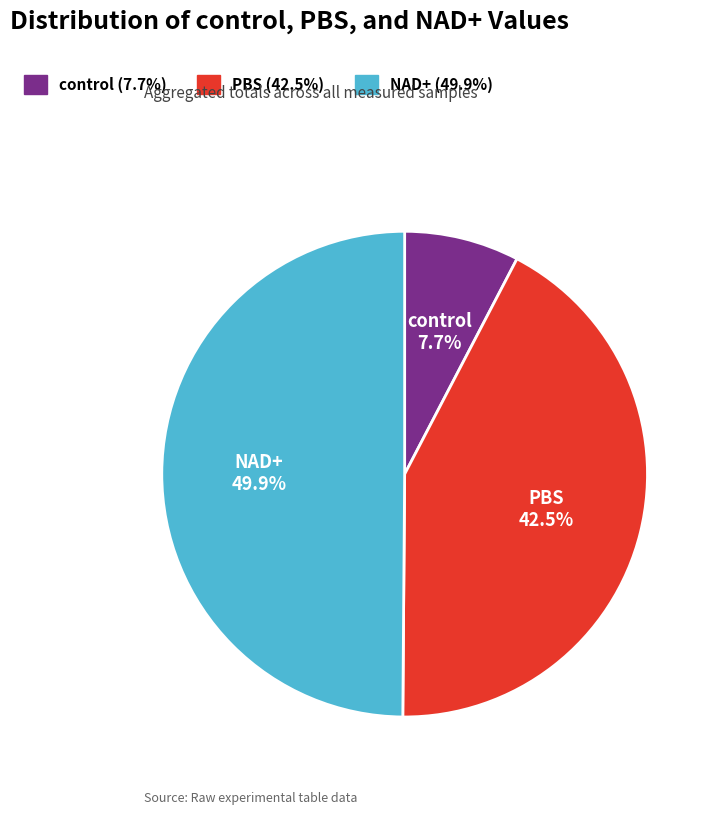

To the nearest percent, what is the average slice percentage?

33%